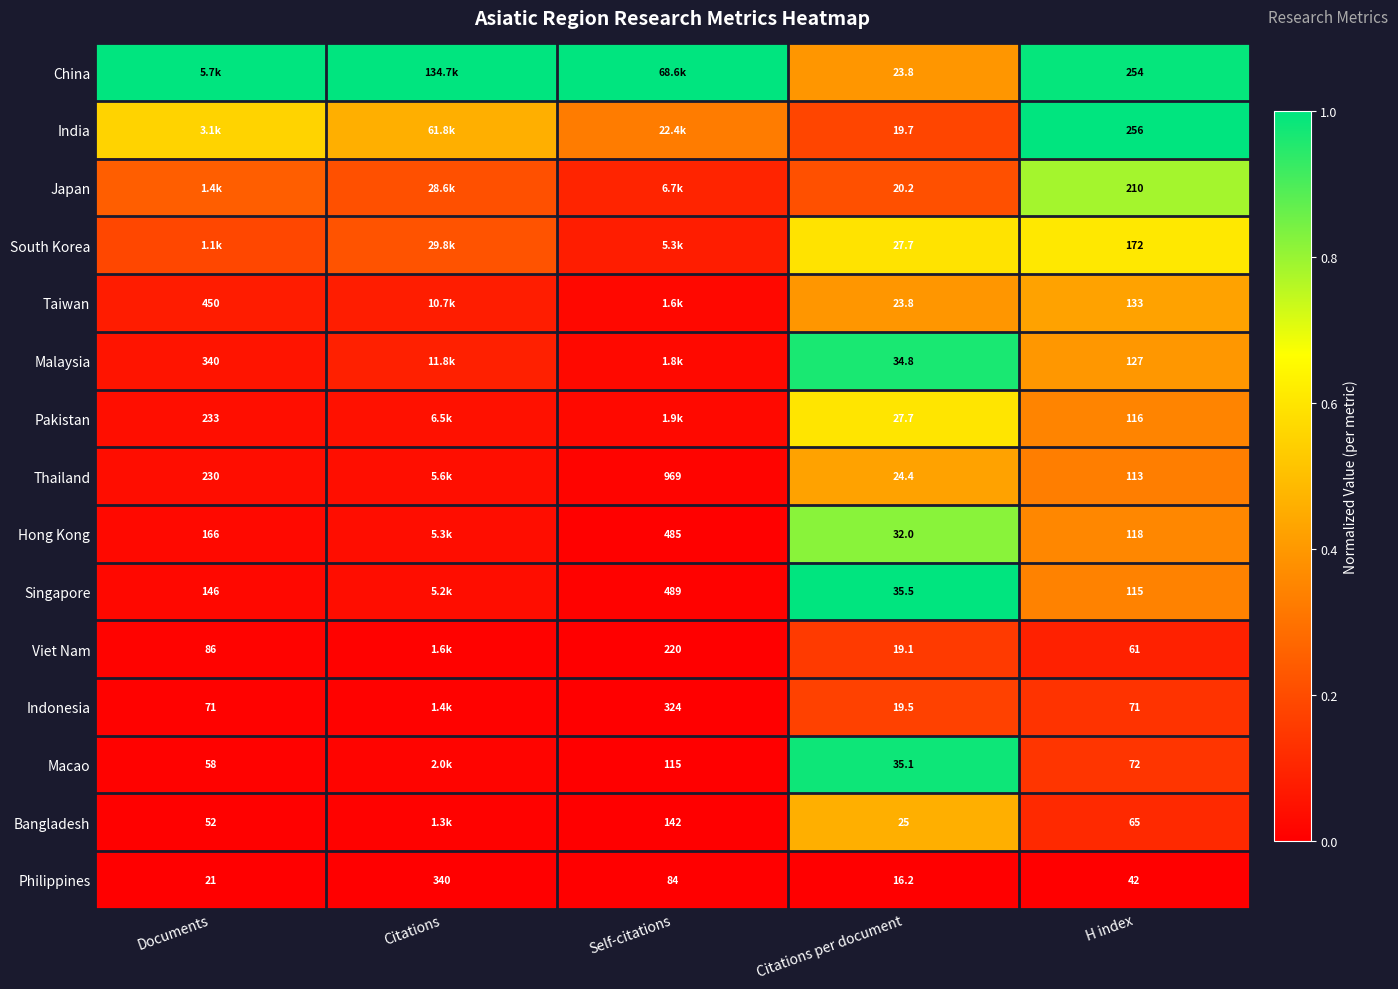

Which series has the largest total across all categories?

China